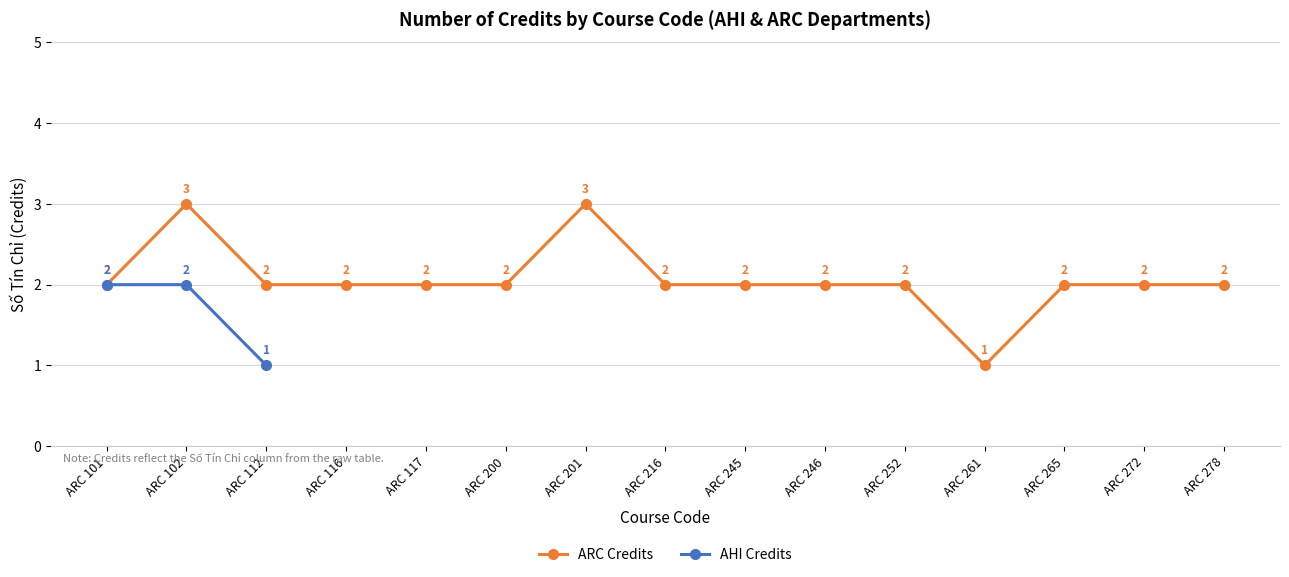

The value of AHI Credits at ARC 101 is 3. True or false?

False